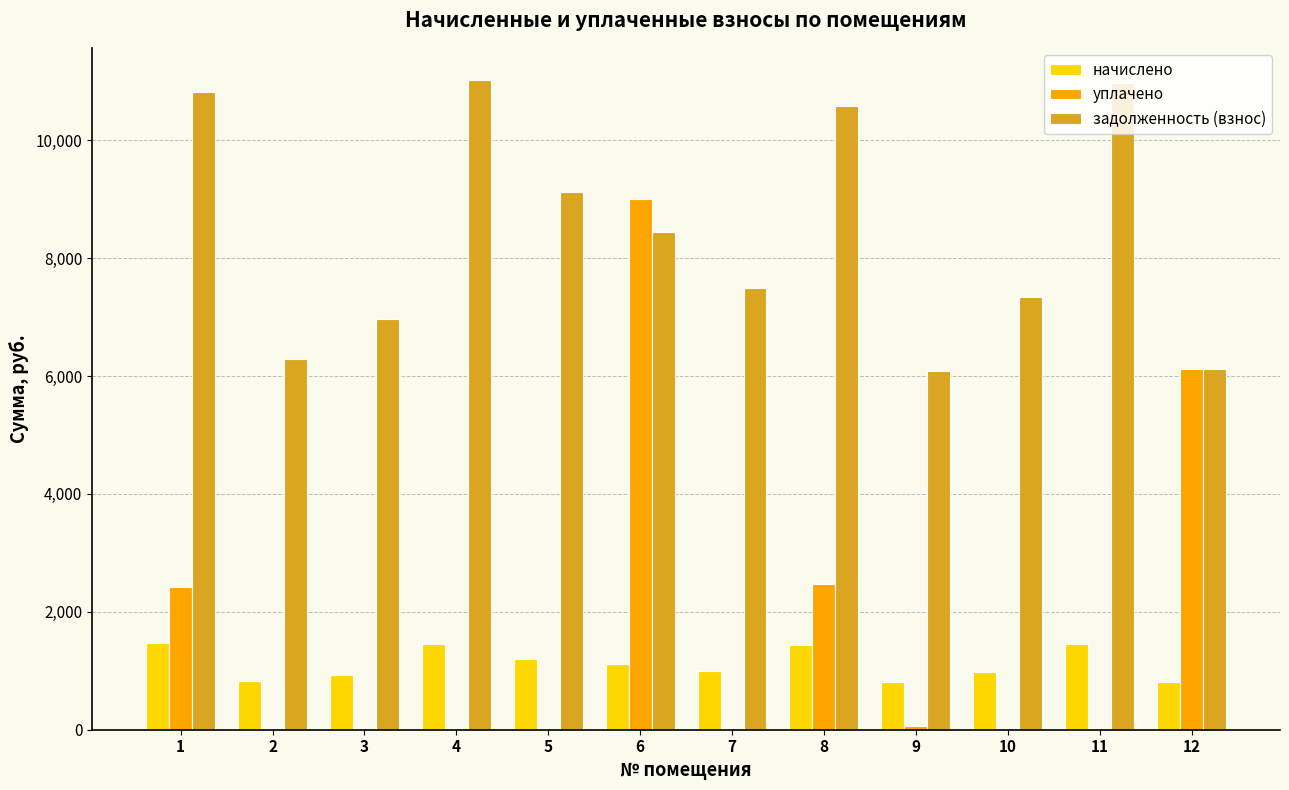

What is the sum of the задолженность (взнос) values at 5 and 11?

20081.8